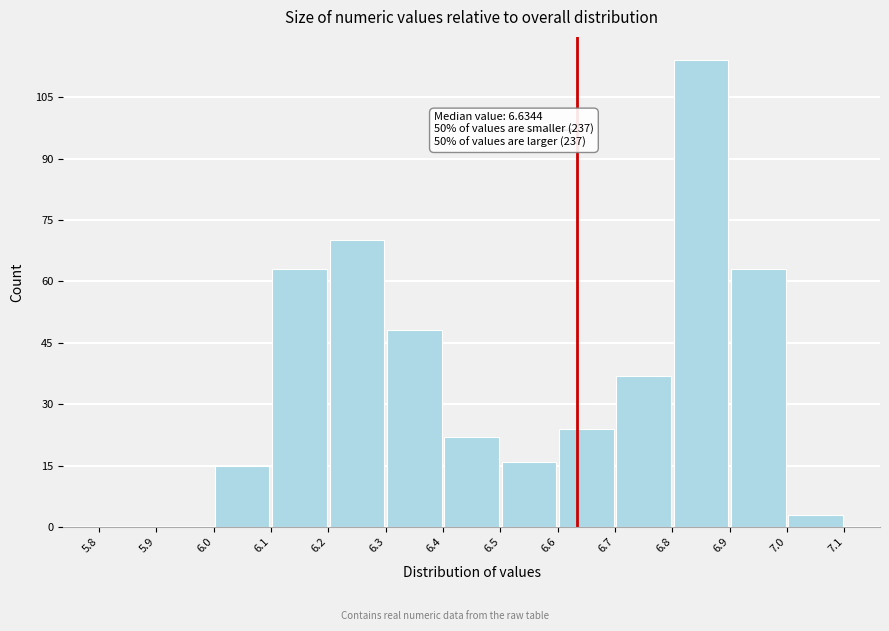

Over which range of the x-axis is the bar tallest?

6.8 to 6.9